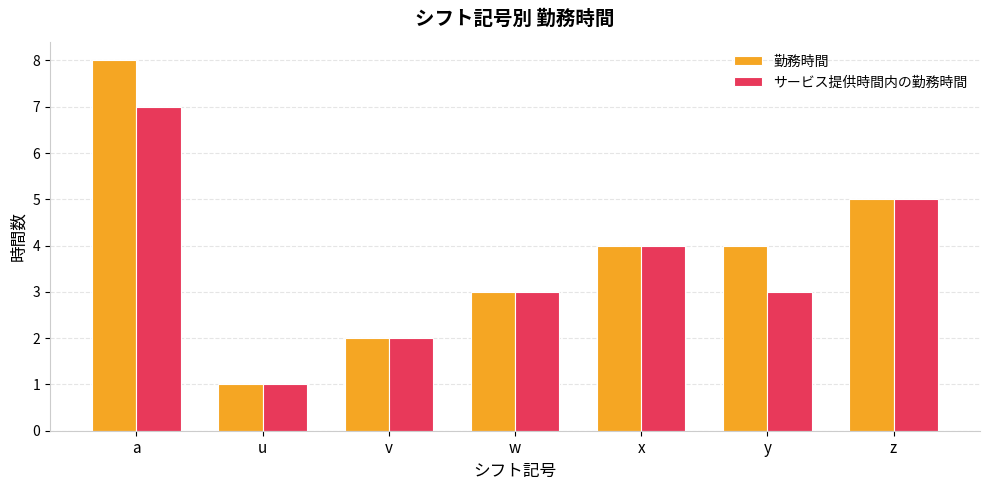

Reading right to left, extract all data points from this chart.

勤務時間: z=5	y=4	x=4	w=3	v=2	u=1	a=8
サービス提供時間内の勤務時間: z=5	y=3	x=4	w=3	v=2	u=1	a=7